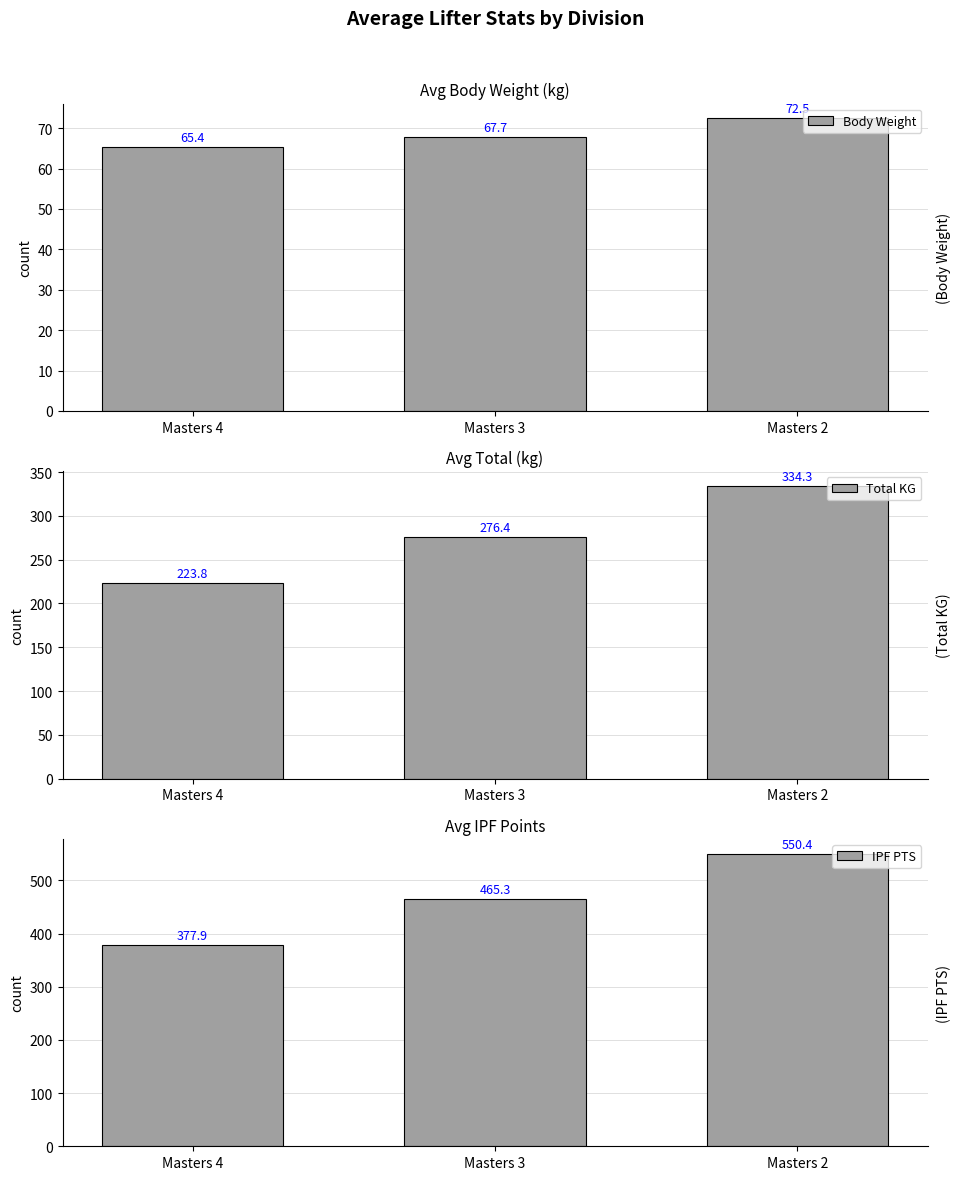

What is the value of the Total KG bar at the 1st from the left?

223.8